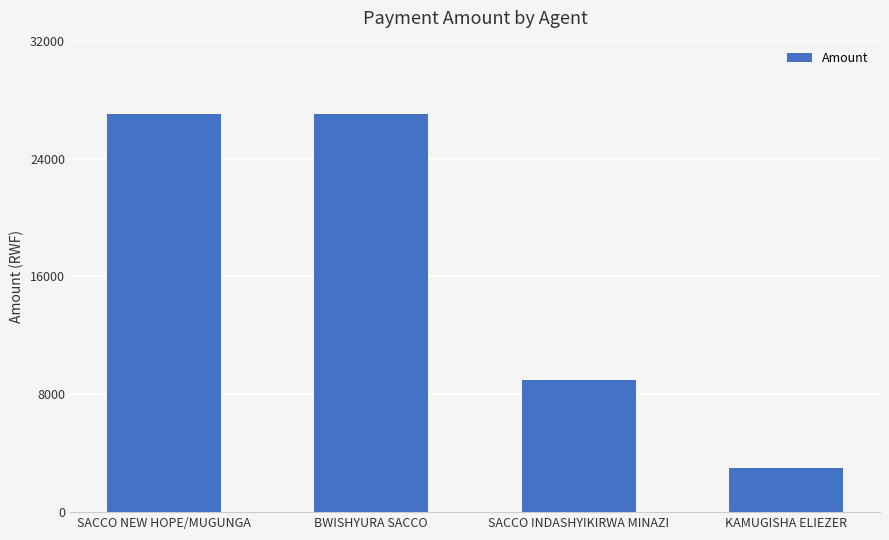

Which label corresponds to the smallest value in the chart?

KAMUGISHA ELIEZER